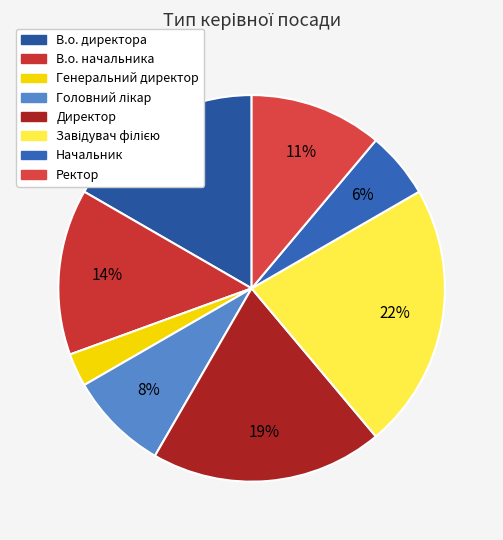

Count the number of slices in the pie.

8